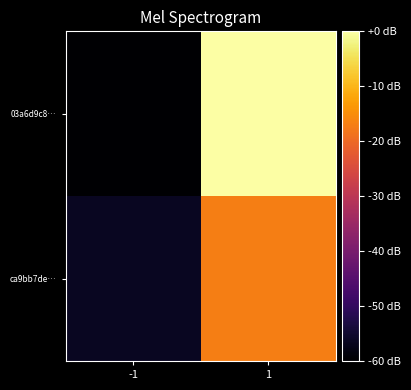

Rank the series by their maximum value, from lowest to highest.

ca9bb7de…, 03a6d9c8…